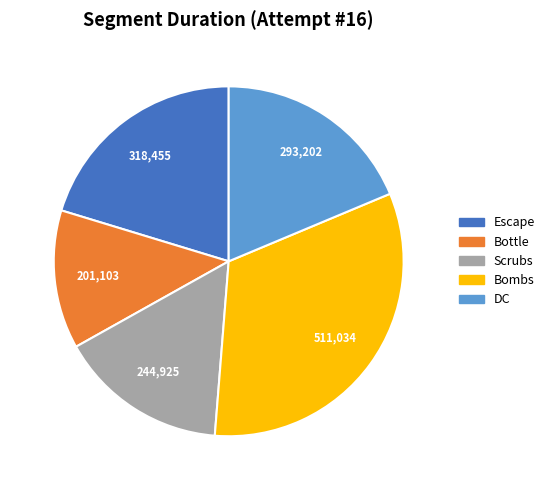

How many segments does this pie chart have?

5